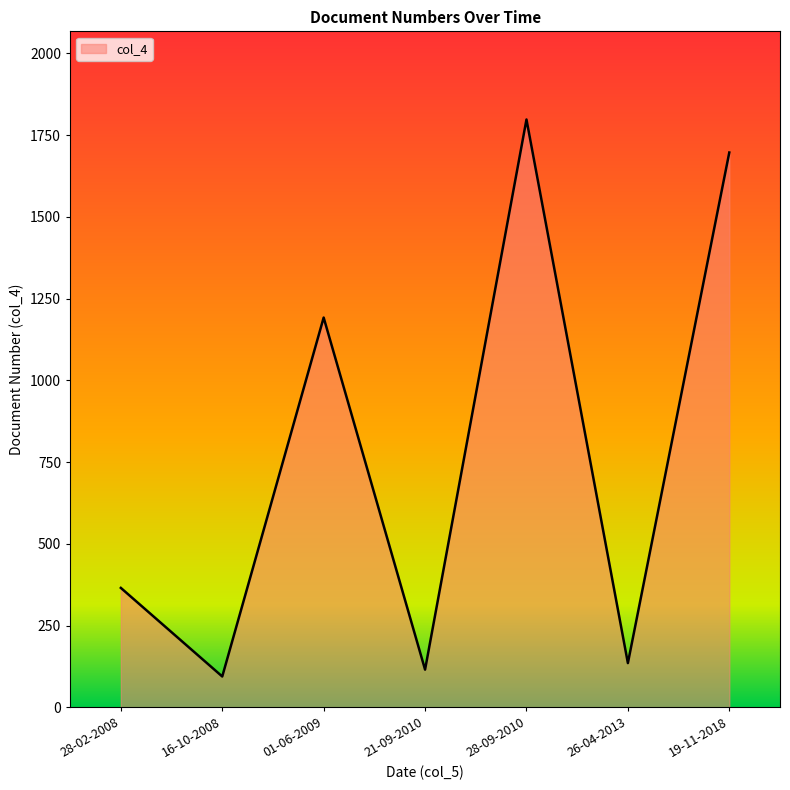

Reading left to right, transcribe all the data shown in this chart.

365	94	1192	115	1798	135	1697